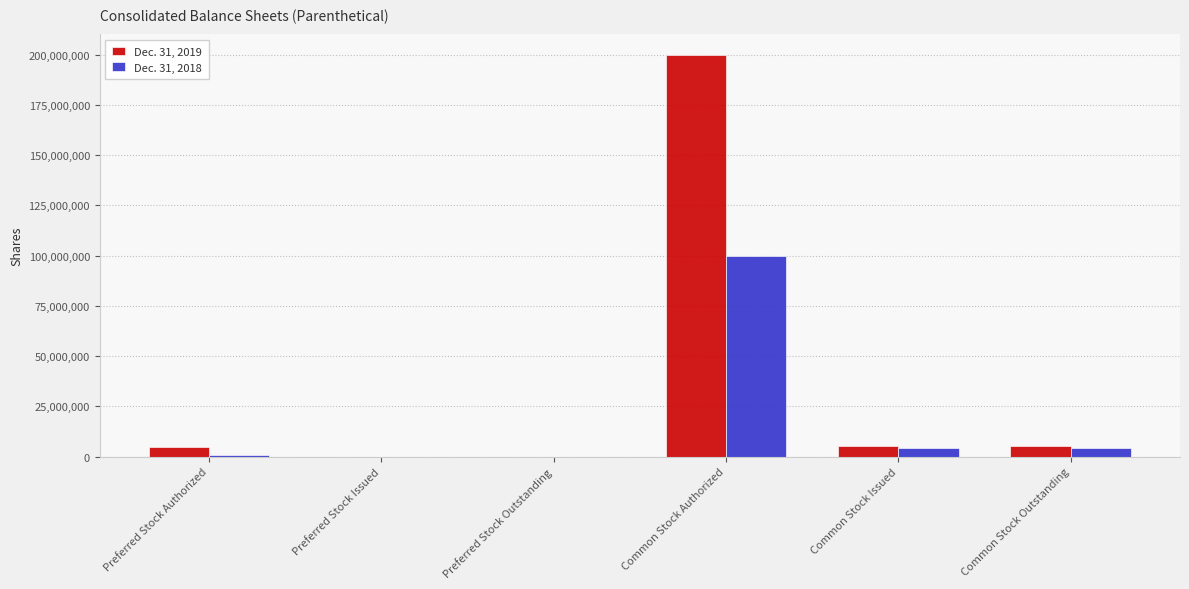

Between Preferred Stock Outstanding and Common Stock Authorized, which series saw the biggest shift?

Dec. 31, 2019